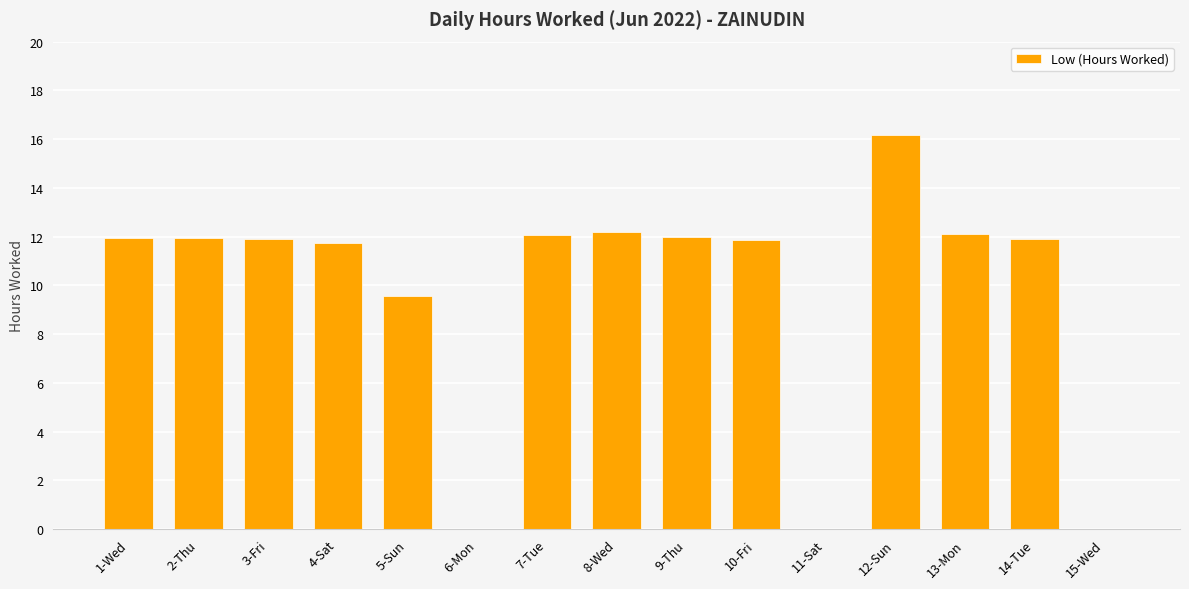

What is the change in value from 1-Wed to 4-Sat?

-0.2